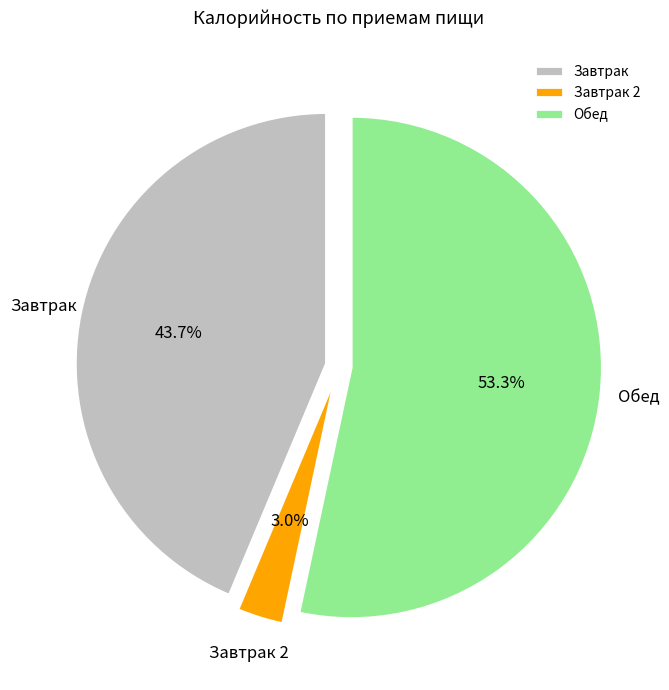

How many slices are in this pie chart?

3